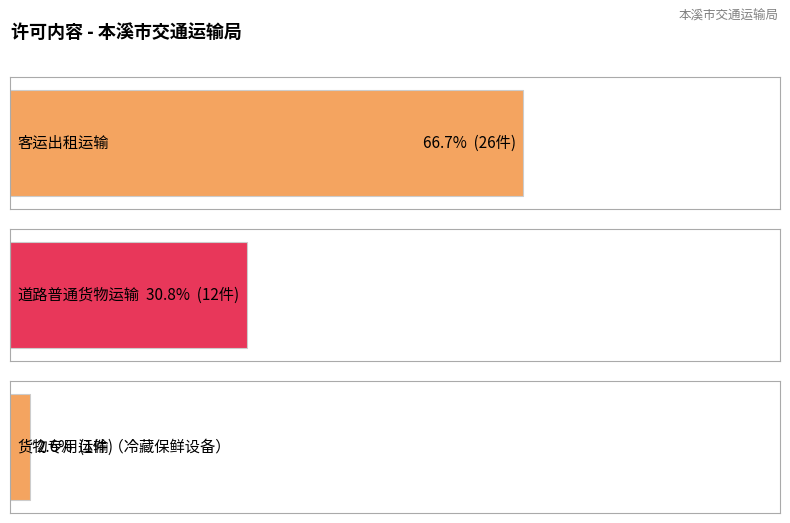

Where is 货物专用运输（冷藏保鲜设备） nearest to the value 1?

客运出租运输